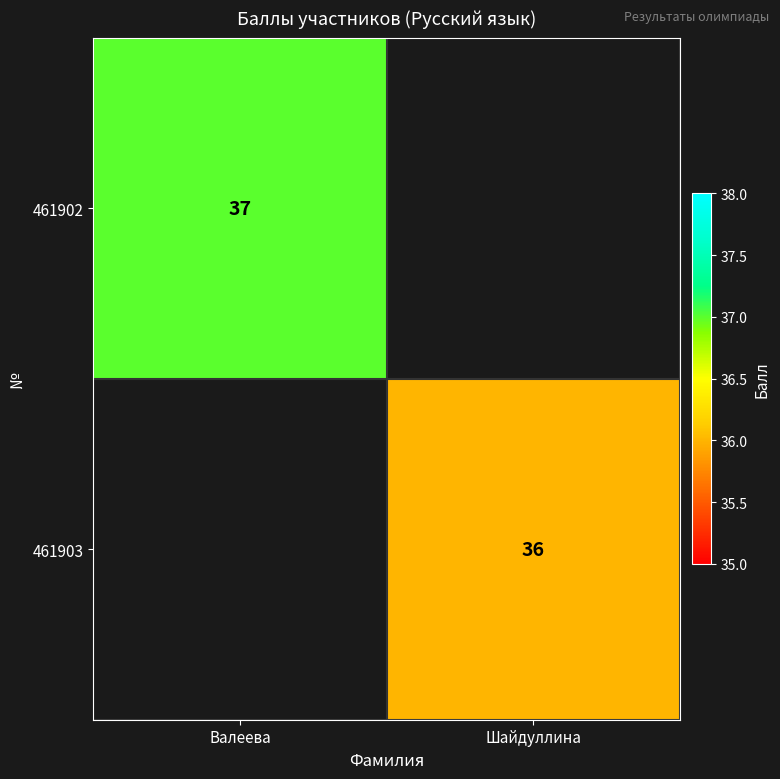

True or false: 461902 has a value of 56 at Валеева.

False